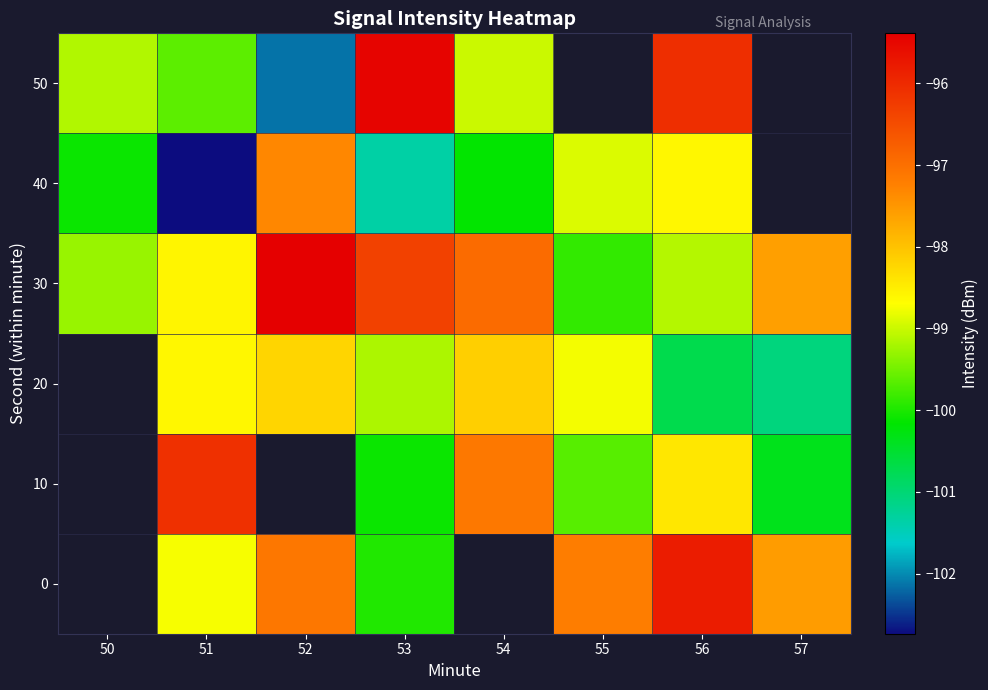

How many negative values does the 40 series have?

7